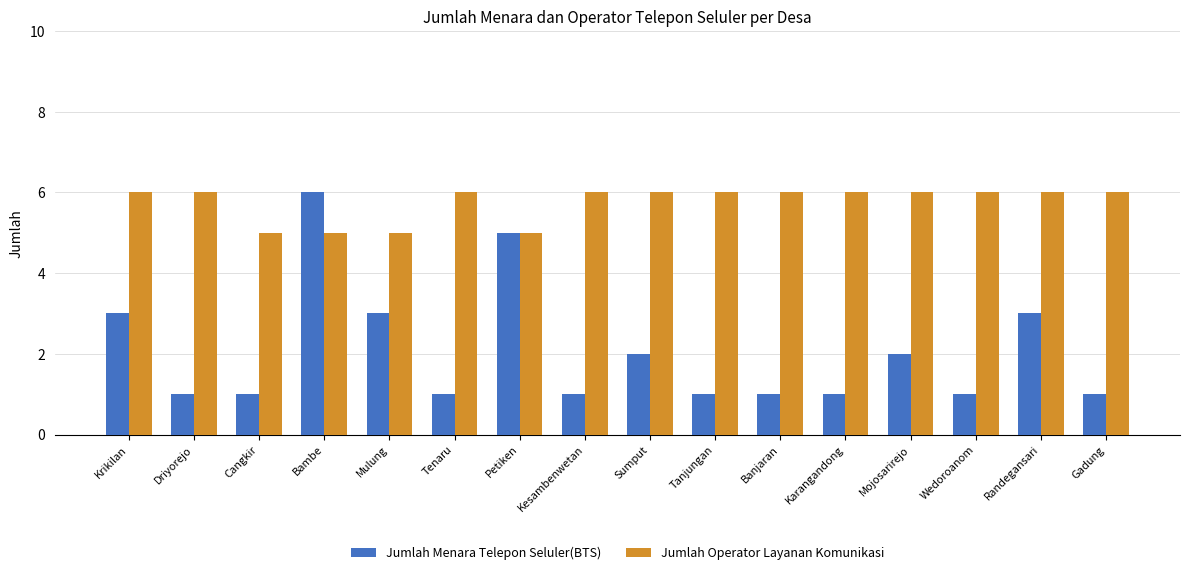

At which label does Jumlah Menara Telepon Seluler(BTS) reach its peak?

Bambe